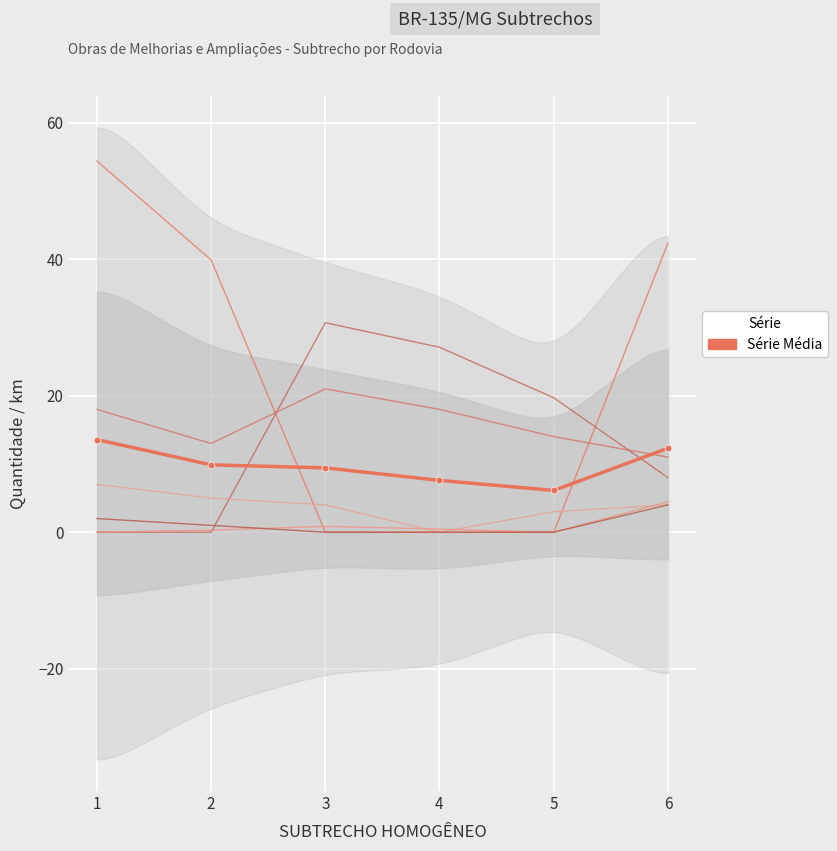

Reading left to right, list all the values displayed in this chart.

DUPLICACAO_km: 54.4	39.9	0.0	0.0	0.0	42.4
FAIXAS_ADICIONAIS_TOTAL_km: 0.0	0.0	30.7	27.1	19.7	8.0
INTERSEÇÃO_ROTATORIA: 7.0	5.0	4.0	0.0	3.0	4.0
MELHORIAS_ACESSOS: 18.0	13.0	21.0	18.0	14.0	11.0
VIAS_MARGINAIS_km: 0.0	0.3	0.8	0.4	0.0	4.5
INTERSEÇÃO_TREVO: 2.0	1.0	0.0	0.0	0.0	4.0